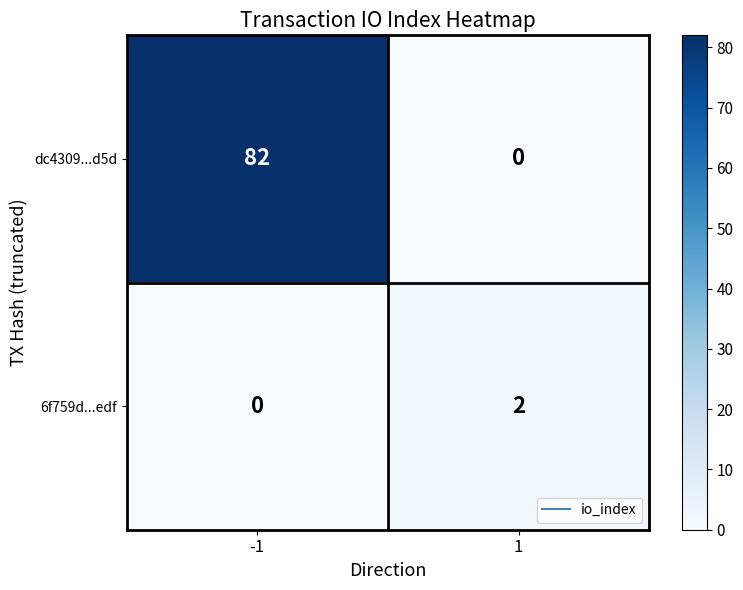

The dc4309...d5d series shows 82 at -1. True or false?

True